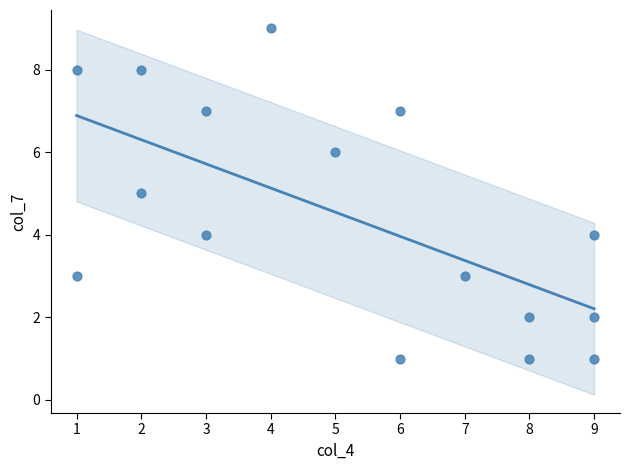

What is the range of X values (max minus min)?

8